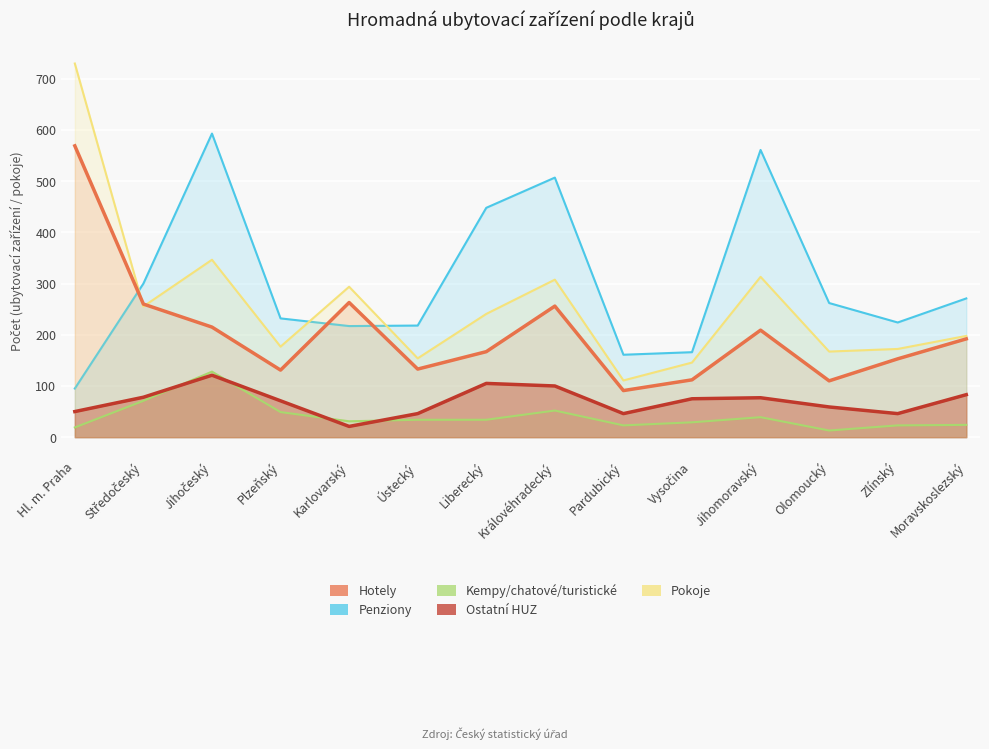

Does the chart display data point markers on the line(s)?

No